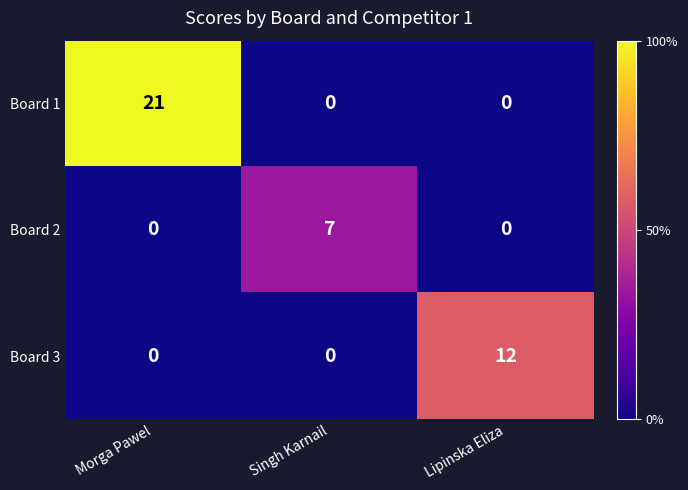

Count the number of categories in the chart.

3